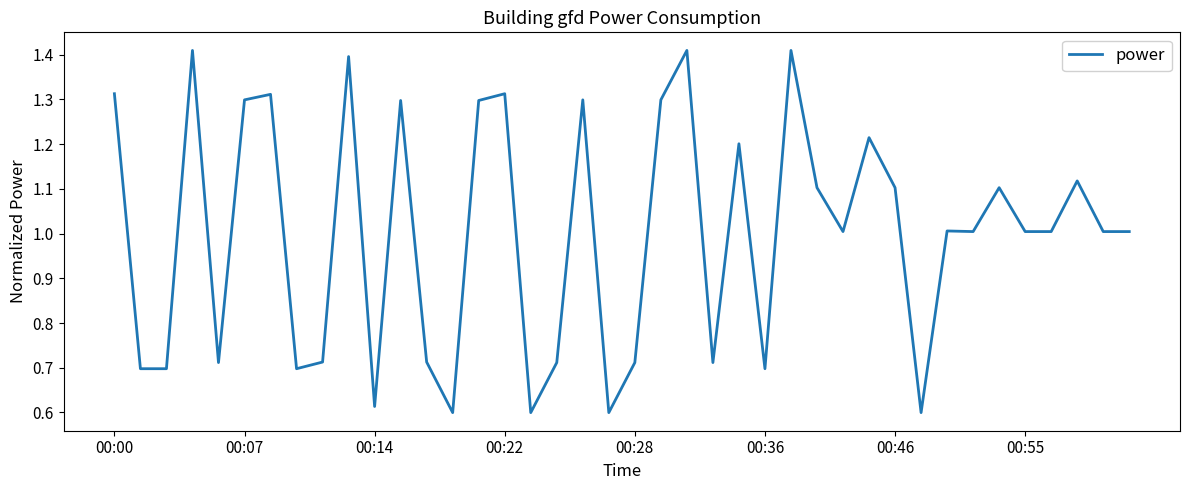

True or false: the data has more than 1 interior local peaks.

True